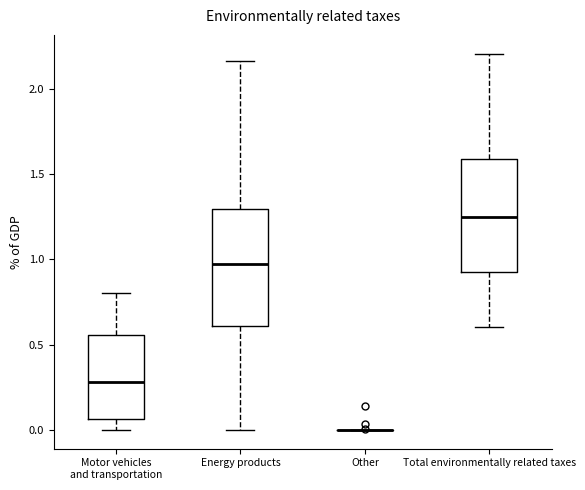

Reading left to right, transcribe this box plot: for each box, give where its median line is, the range the box spans, and where its two whiskers end, as read against the y-axis. The values are not printed on the chart, so give them approximately, as read against the axis.

Motor vehicles and transportation: median 0.30, box 0.05 to 0.55, whiskers 0.00 to 0.80
Energy products: median 0.95, box 0.60 to 1.30, whiskers 0.00 to 2.15
Other: box collapsed to a line at 0.00, whiskers 0.00 to 0.00
Total environmentally related taxes: median 1.25, box 0.90 to 1.60, whiskers 0.60 to 2.20